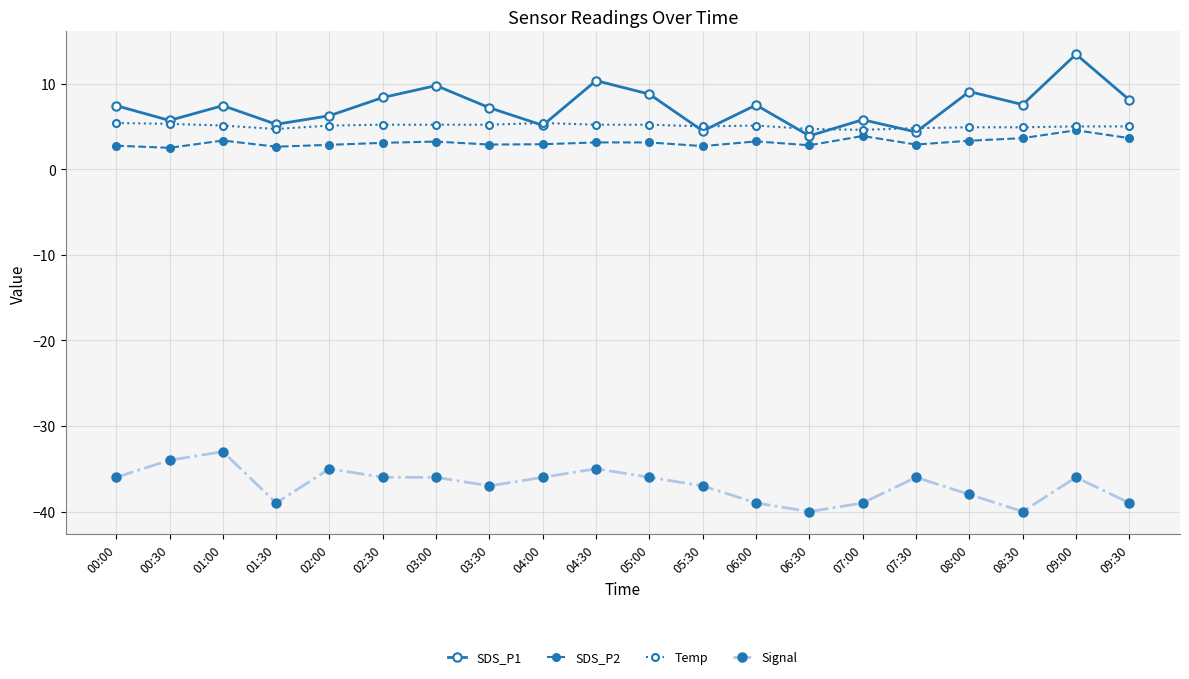

True or false: Signal and SDS_P2 cross at least once.

False